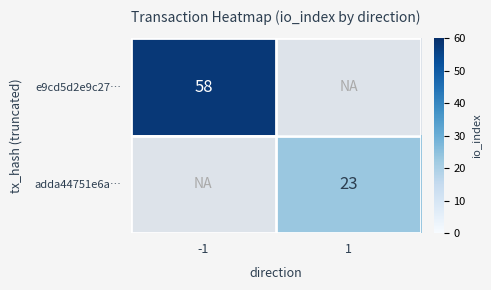

Is it true that e9cd5d2e9c27… equals 90.6 at -1?

False